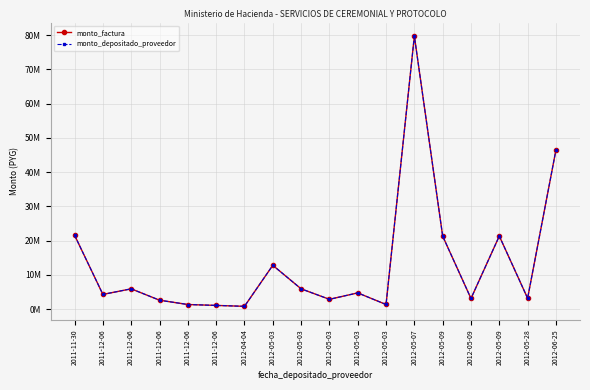

Is this an area chart (filled region under the line)?

No